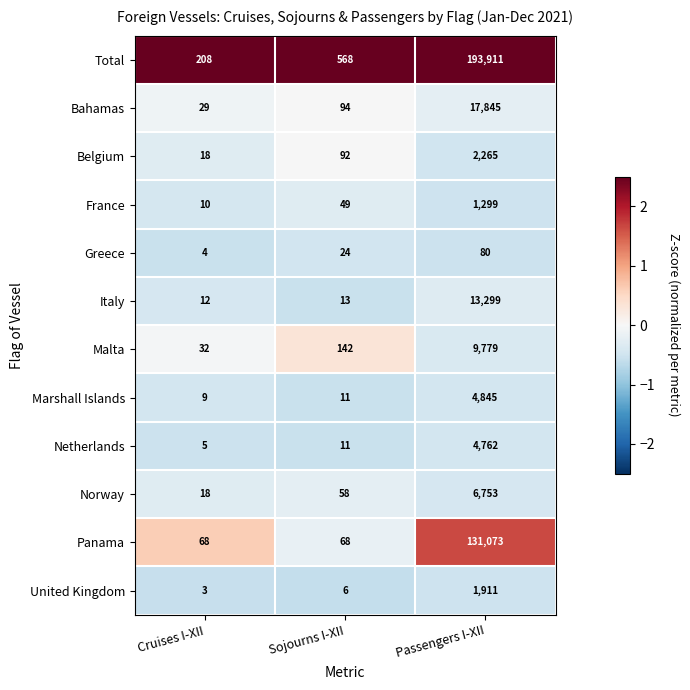

What is the spread (max minus min) of values at Sojourns I-XII?

562